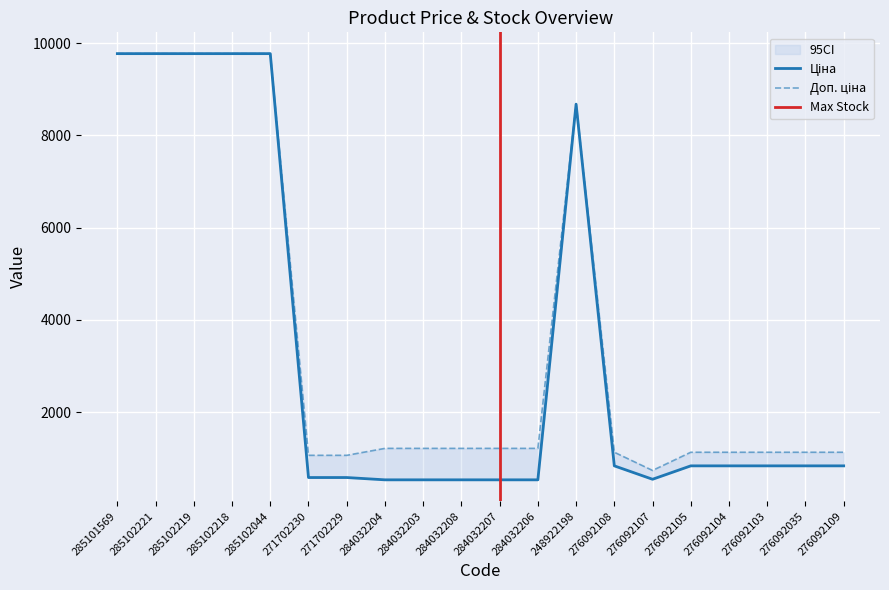

Rank the series by their average value, from lowest to highest.

Ціна, Доп. ціна